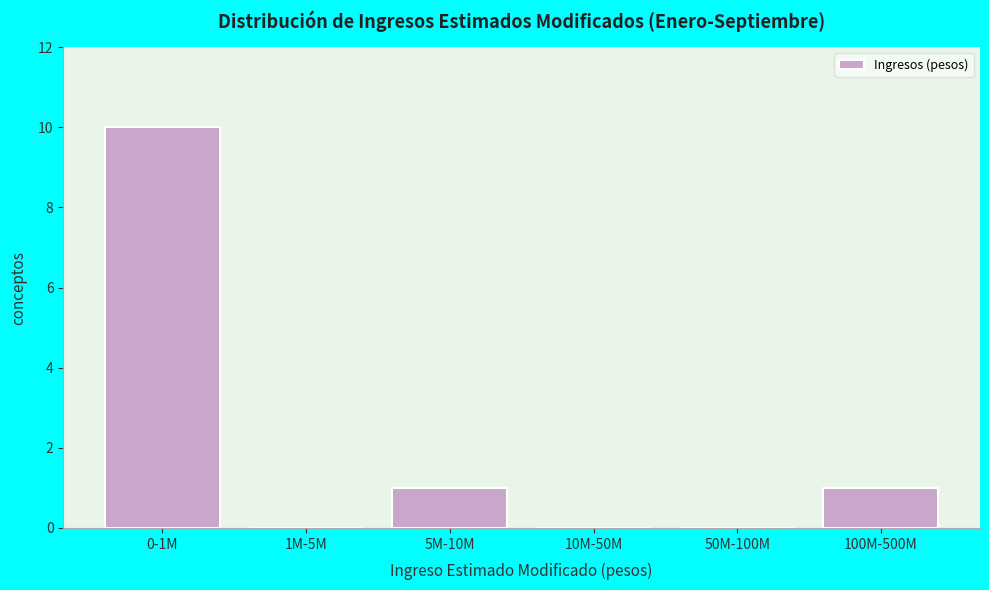

Reading left to right, transcribe all the data shown in this chart.

0-1M=10	1M-5M=0	5M-10M=1	10M-50M=0	50M-100M=0	100M-500M=1